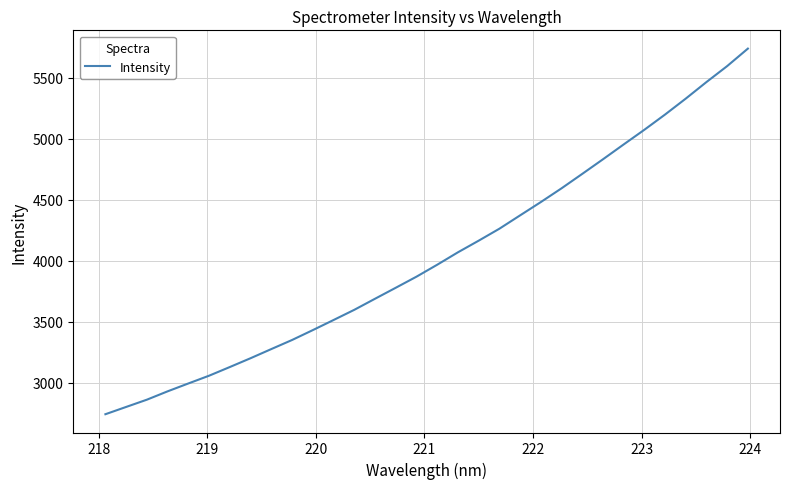

What is the minimum value shown in the chart?

2740.1